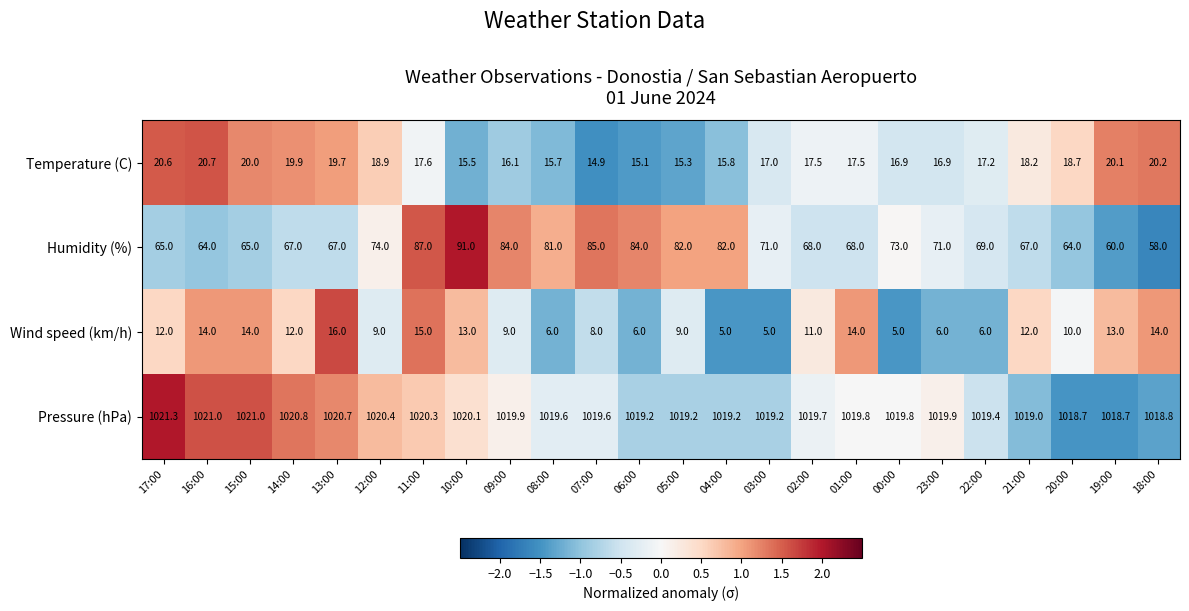

What is the difference between the highest and lowest values at 15:00?

1007.0